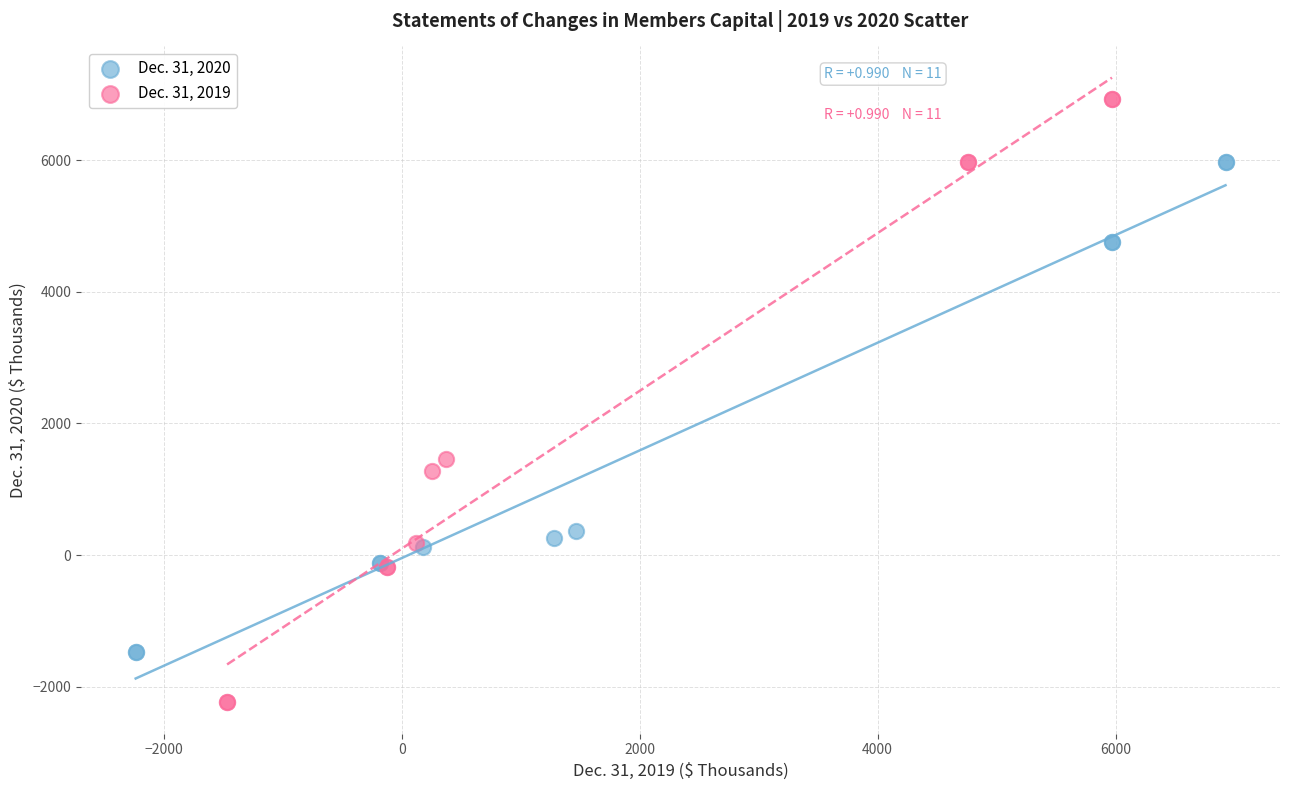

Which series contains the lowest Y value?

Dec. 31, 2019